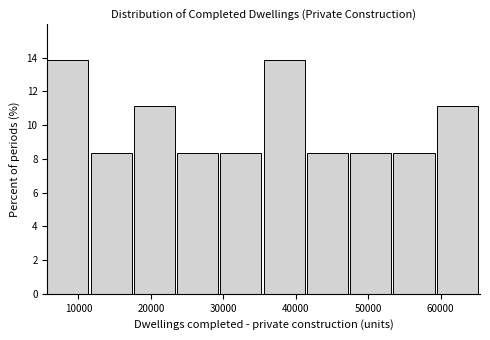

How tall is the bar that spans 12000 to 18000 on the x-axis? Neither the bar edges nor the heights are printed on the chart, so give them approximately, as read against the axes.

8.4